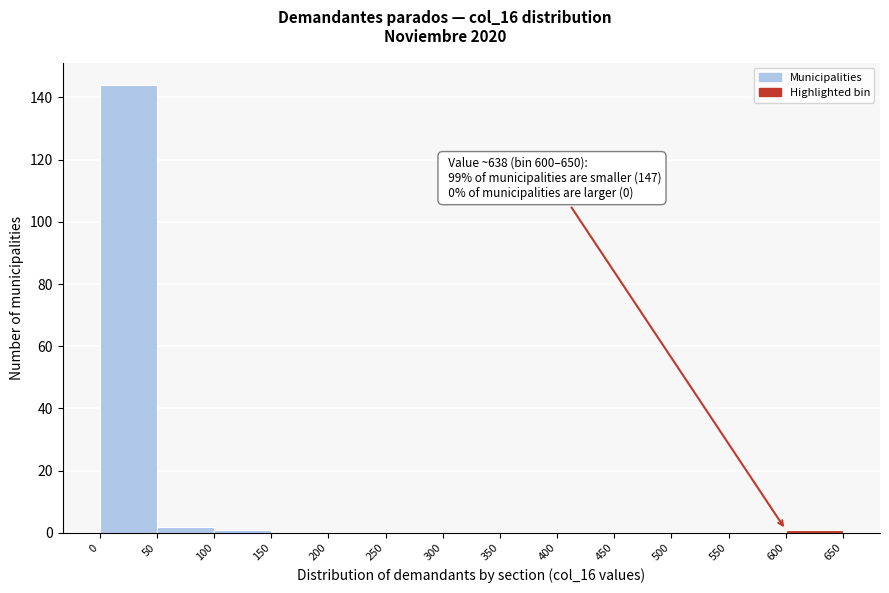

Which range on the x-axis has the tallest bar?

0 to 50